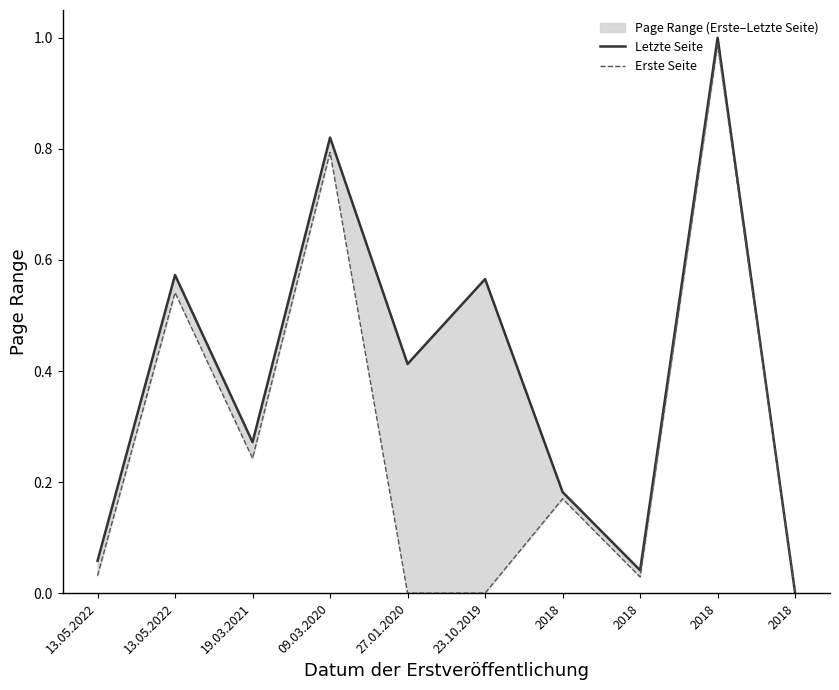

What is the sum of the Erste Seite values at 23.10.2019 and 2018?

0.2